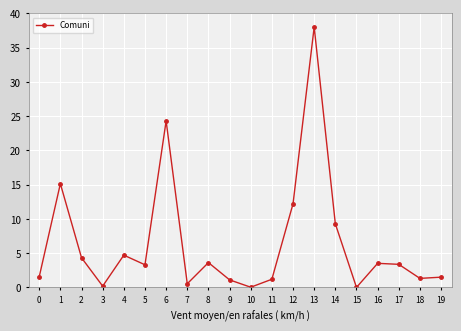

What is the change in value from 10 to 13?

+38.0